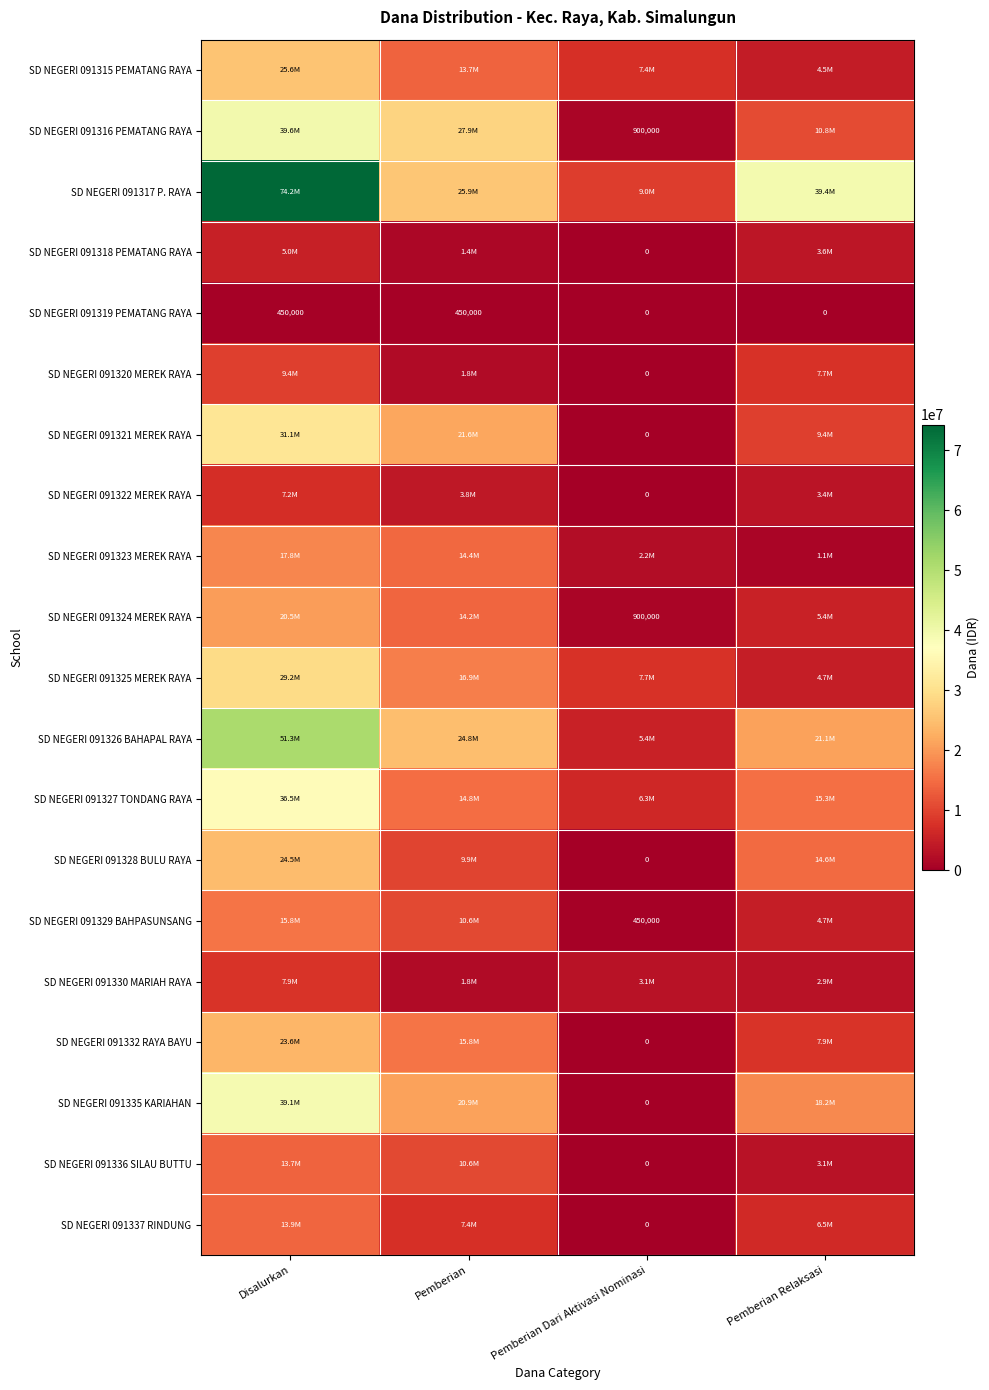

Is it true that SD NEGERI 091316 PEMATANG RAYA equals 1555067 at Pemberian Dari Aktivasi Nominasi?

False